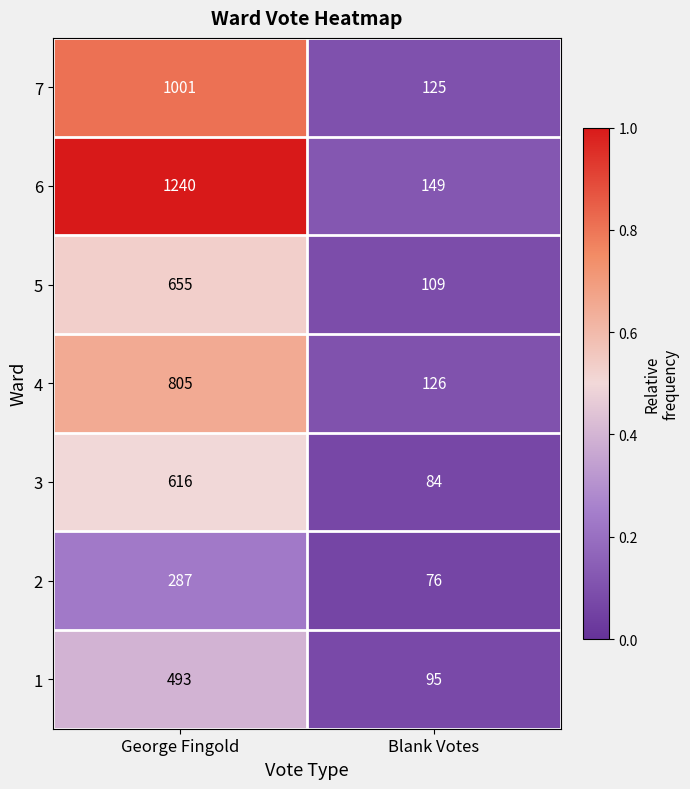

Rank the categories by 5 value from highest to lowest.

George Fingold, Blank Votes